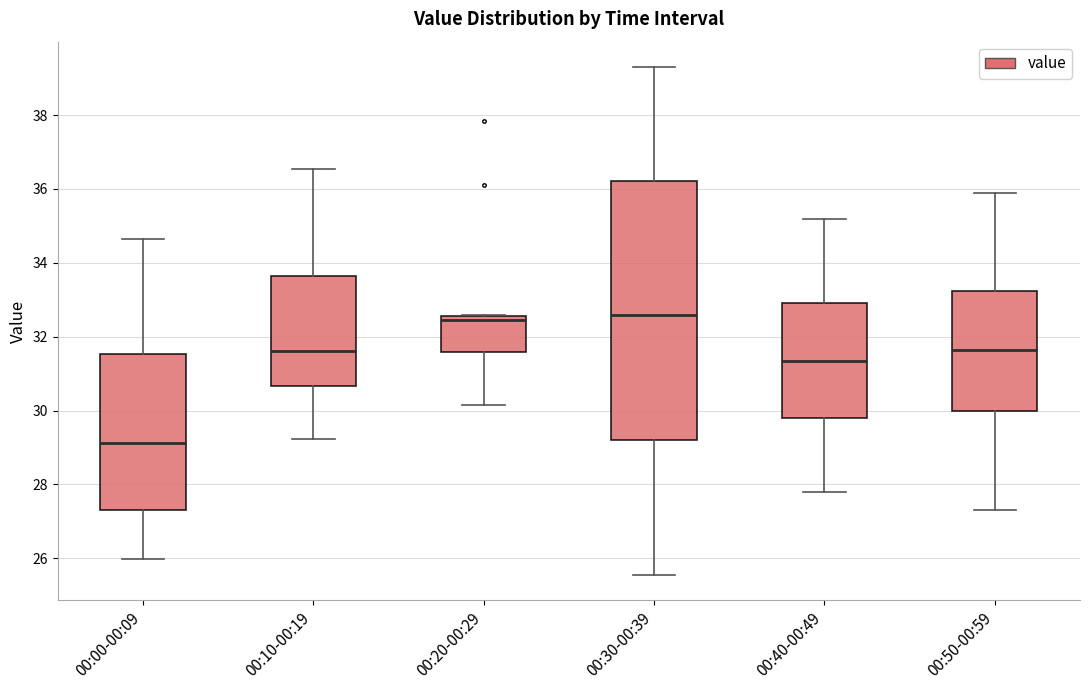

Where is the upper edge of the box for 00:20-00:29 on the y-axis? The values are not printed on the chart, so give them approximately, as read against the axis.

32.6